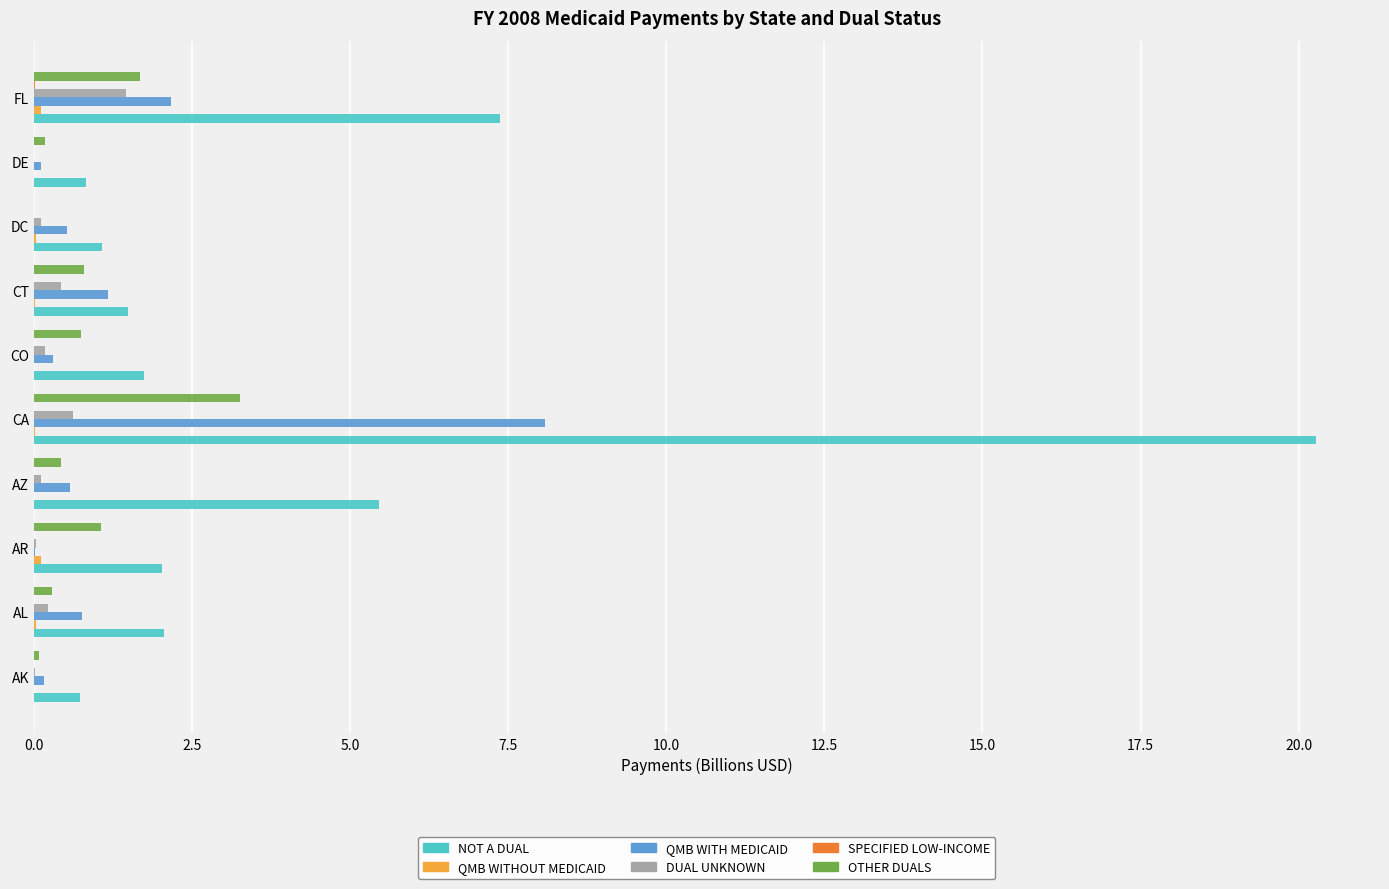

What is the maximum value shown in the chart?

20.3